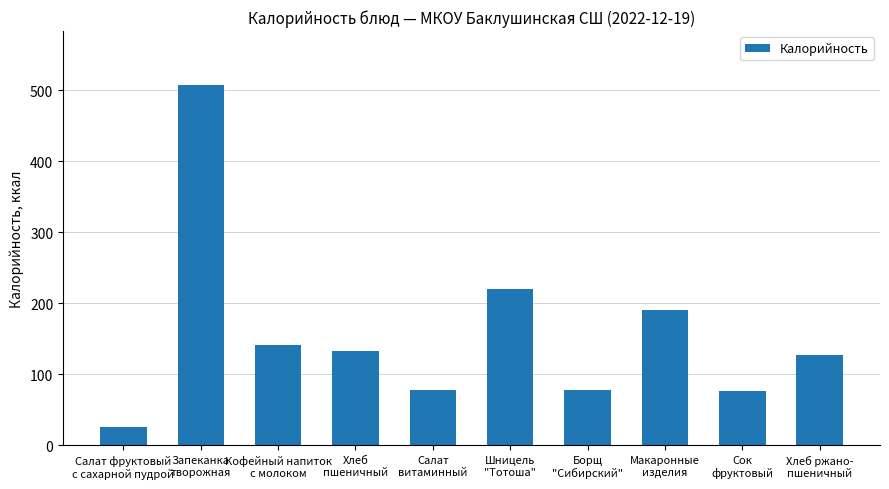

At which label does the data first exceed 133?

Запеканка
творожная